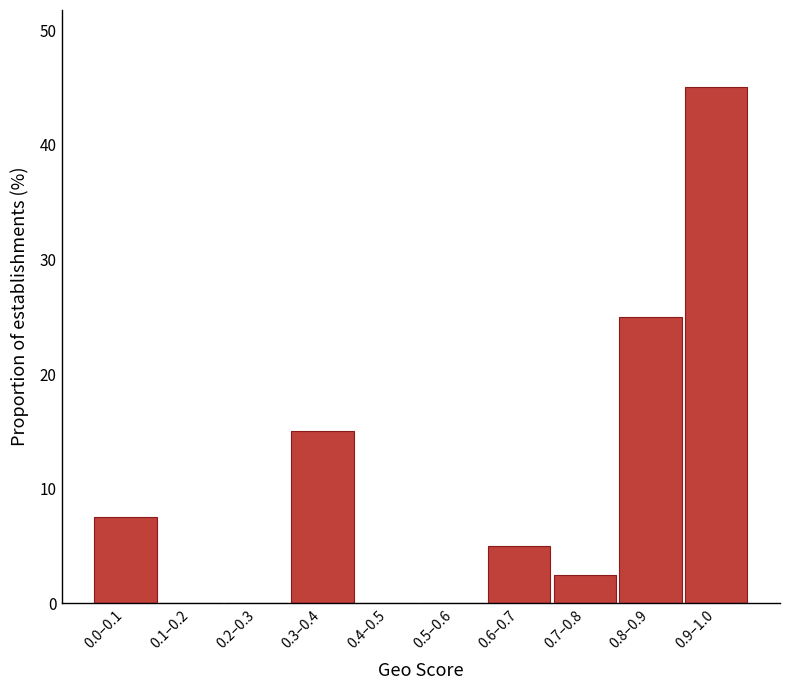

Reading right to left, extract all data points from this chart.

0.9–1.0=45.0	0.8–0.9=25.0	0.7–0.8=2.5	0.6–0.7=5.0	0.5–0.6=0.0	0.4–0.5=0.0	0.3–0.4=15.0	0.2–0.3=0.0	0.1–0.2=0.0	0.0–0.1=7.5